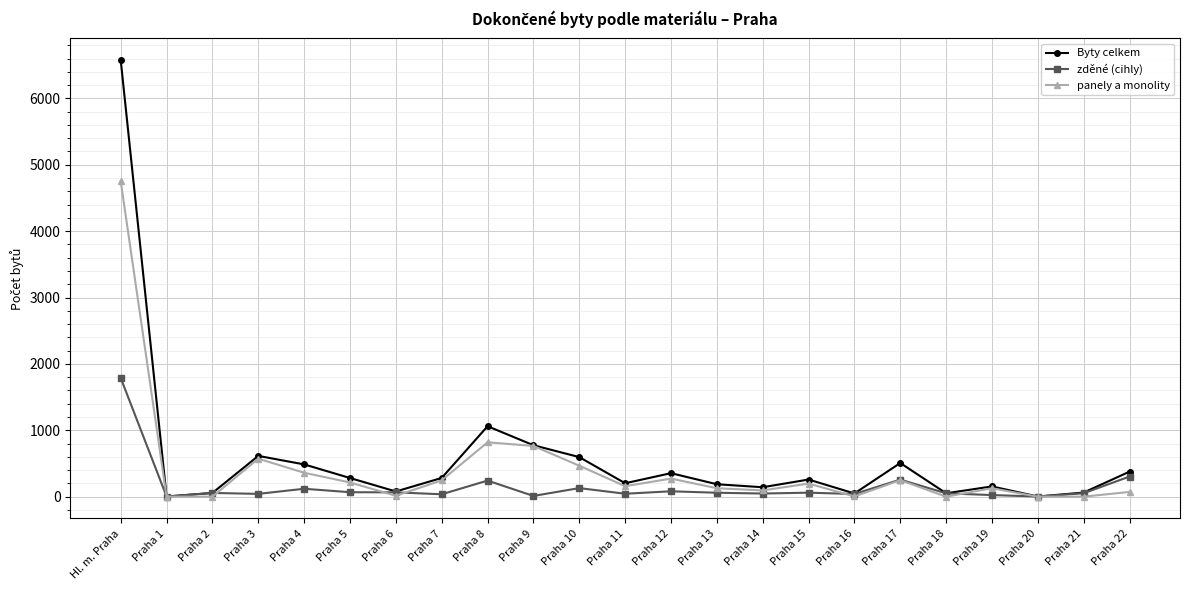

What is the label of the 12th point from the right?

Praha 11